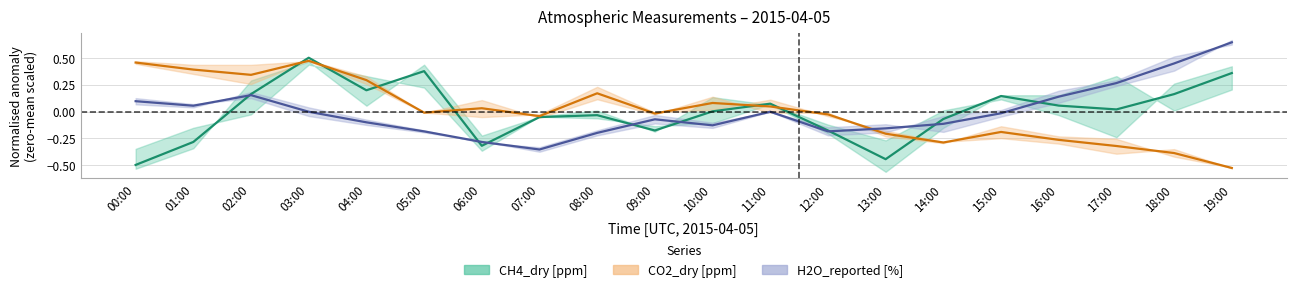

True or false: CO2_dry [ppm] has more than 1 interior local peaks.

True